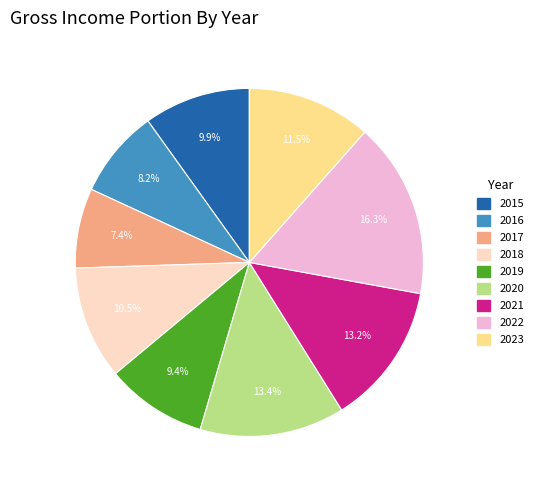

Which slice is the largest?

2022